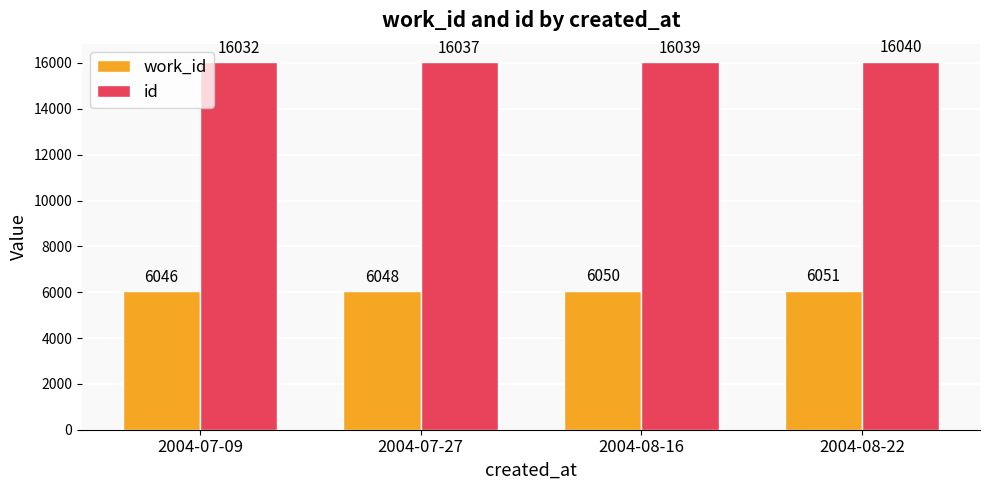

Are the bars horizontal?

No